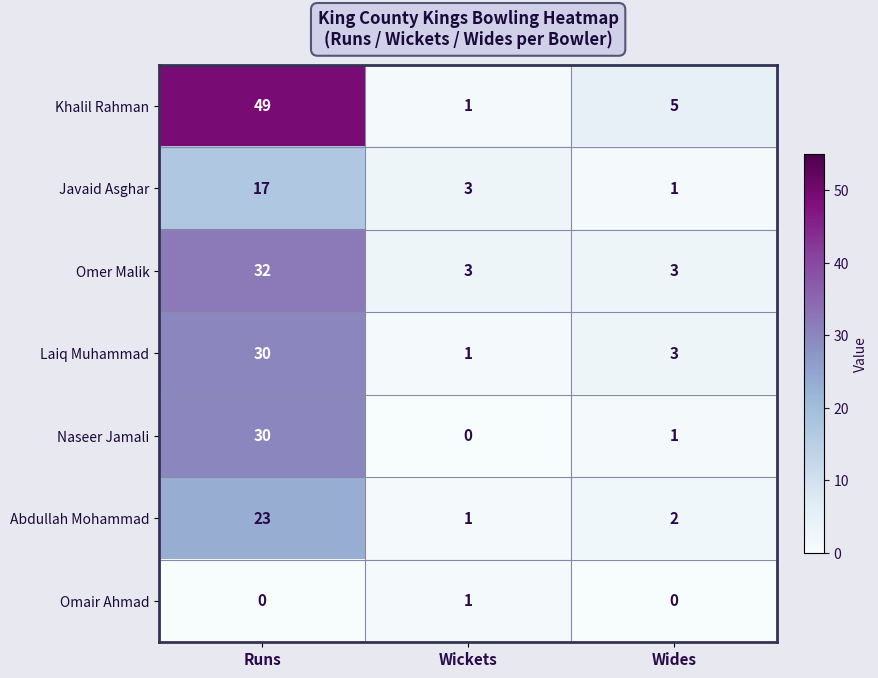

At which category does the chart reach its peak across all series?

Runs